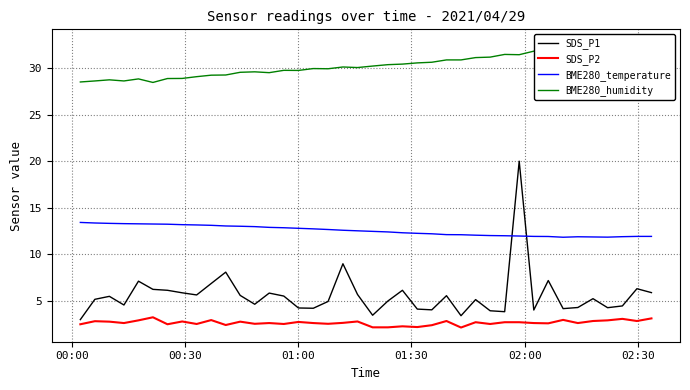

What are all the series names shown in the legend?

SDS_P1, SDS_P2, BME280_temperature, BME280_humidity